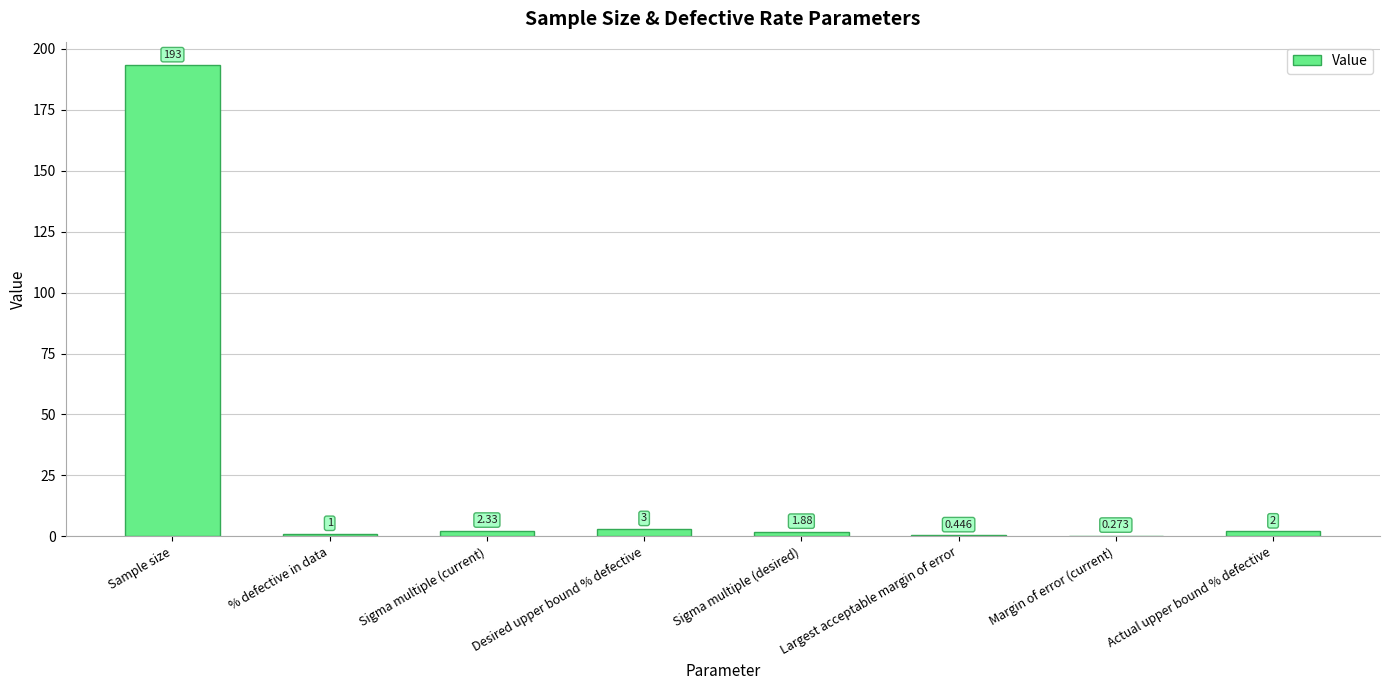

How many distinct data groups are displayed?

1